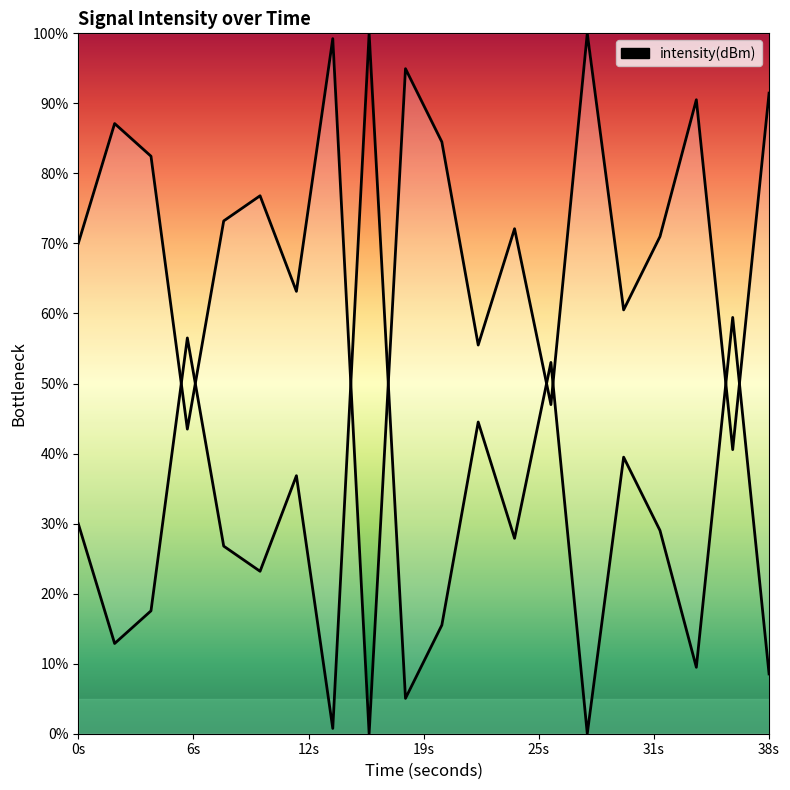

What is the sum of the values at 38 and 26?

138.5